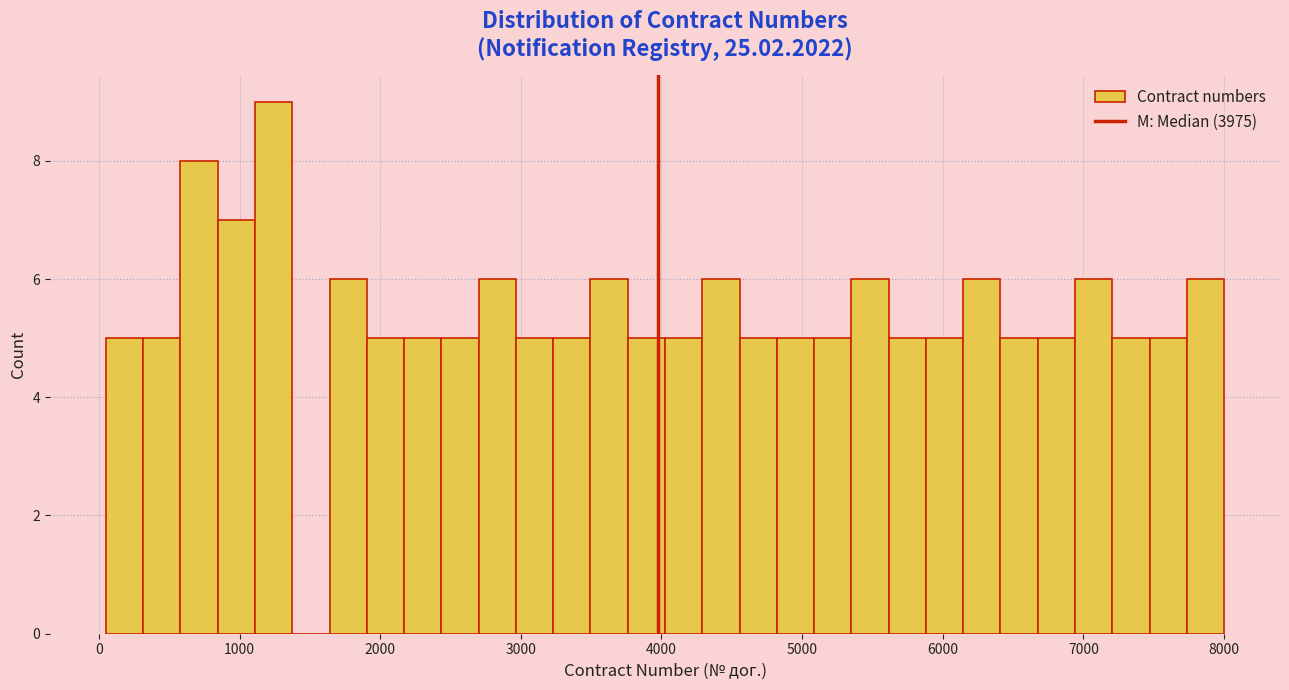

Read against the x-axis, roughly where is the centre of the tallest bar?

1200